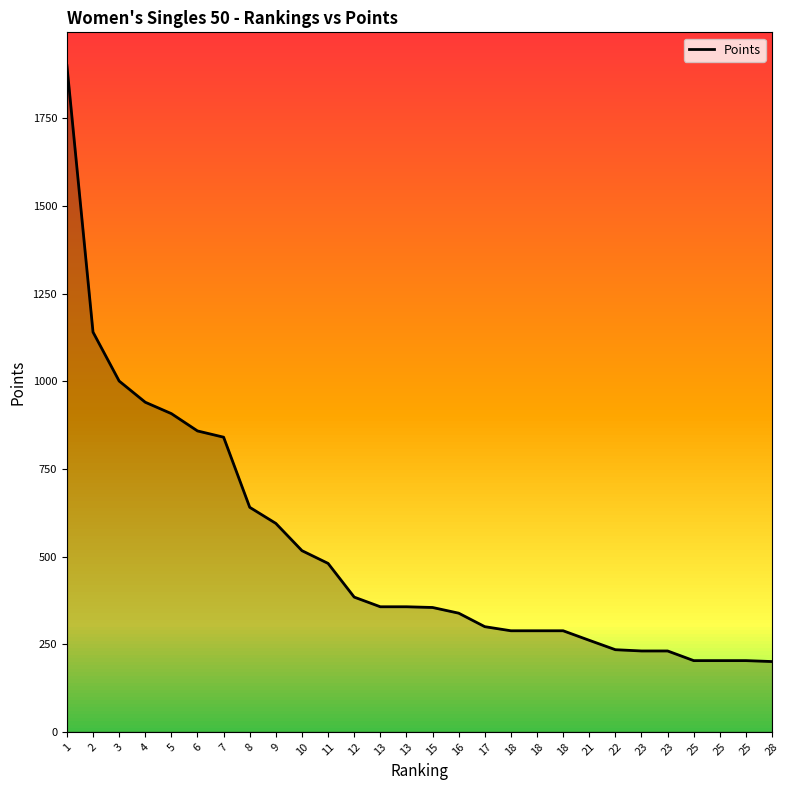

How many values exceed 356?

14